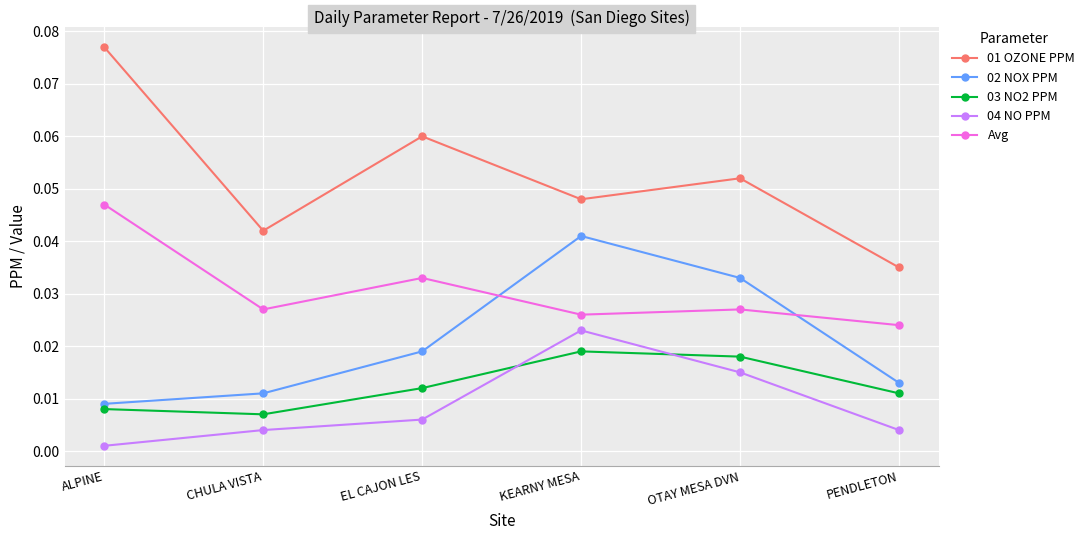

Where is the first local maximum for 02 NOX PPM?

KEARNY MESA